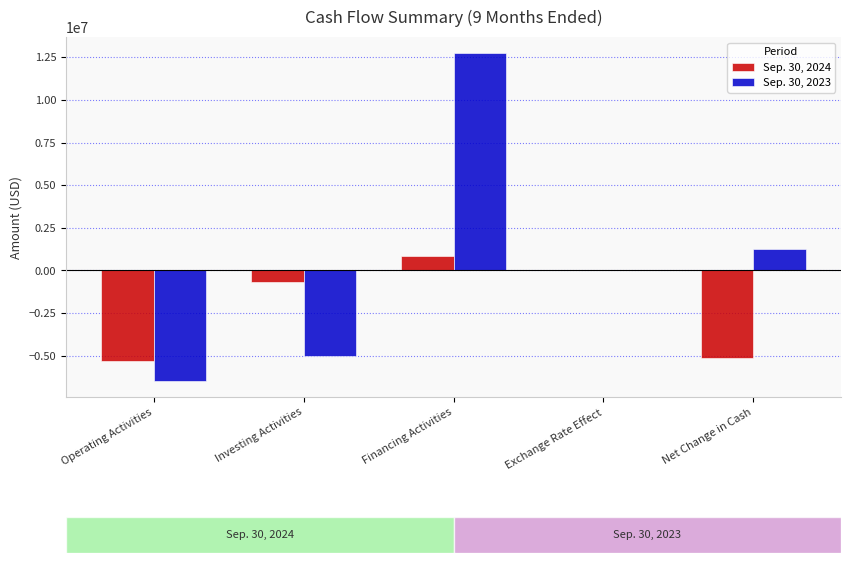

What is the approximate value of Sep. 30, 2024 at Financing Activities, to the nearest 50?

830550